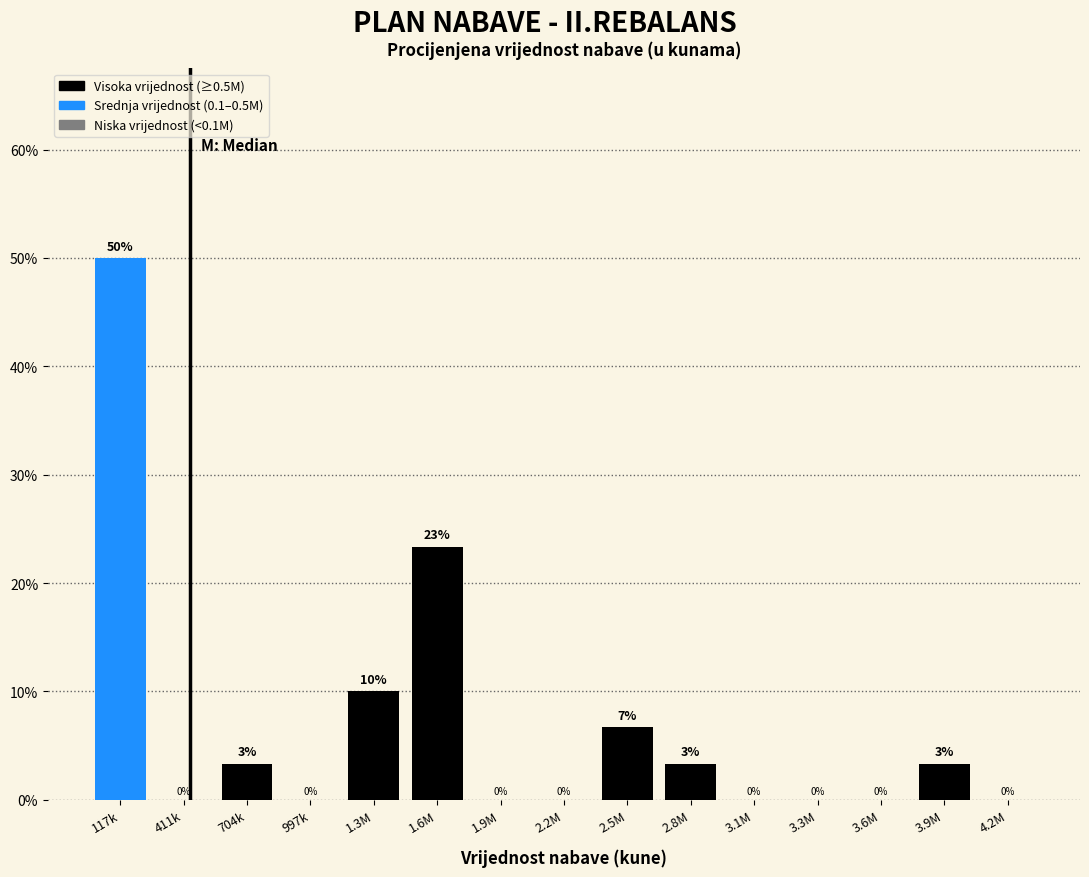

What is the sum of the values at 3.6M and 1.3M?

10.0